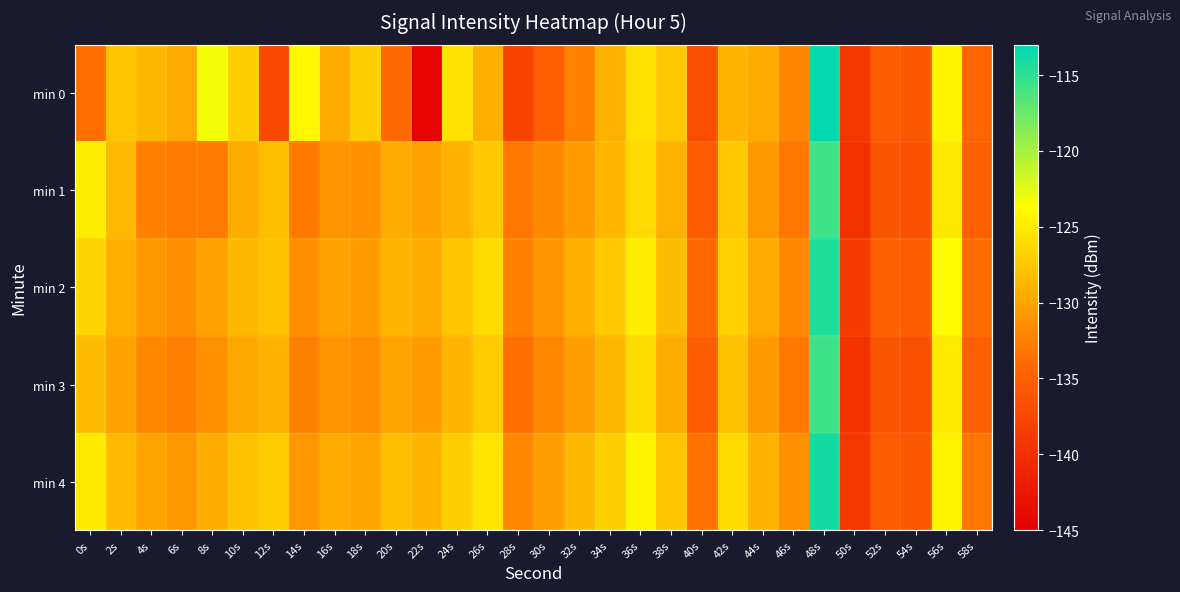

At 34s, list the series in order from smallest to largest.

min 0, min 1, min 3, min 2, min 4